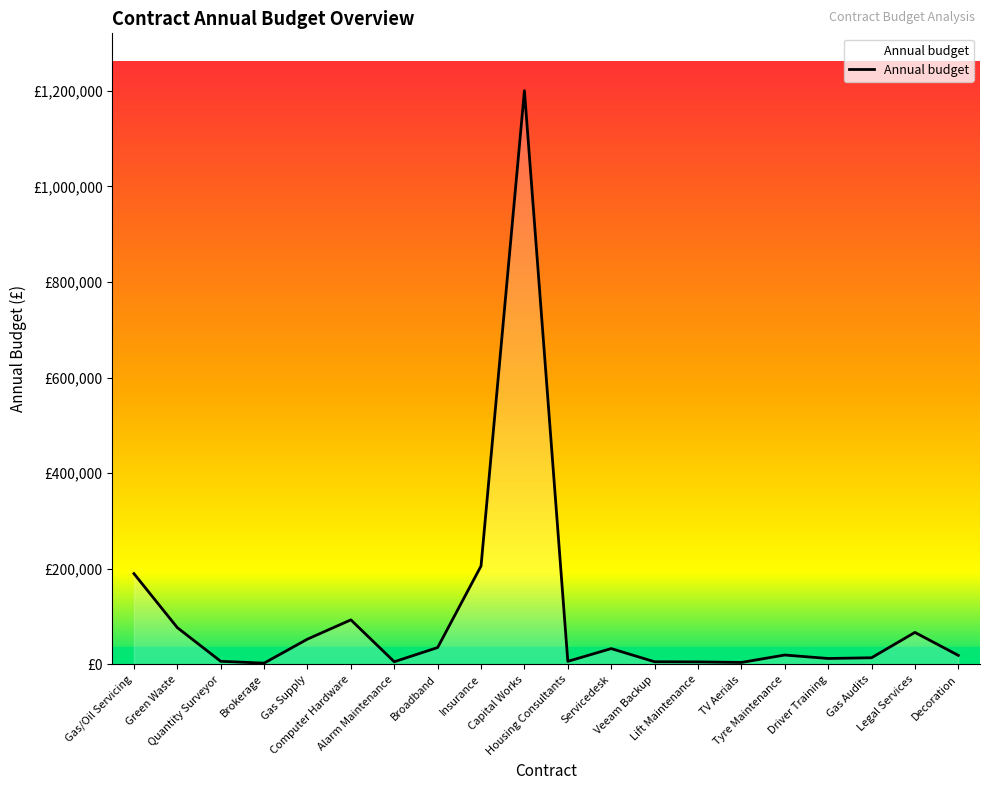

What is the change in value from Brokerage to TV Aerials?

+1450.0